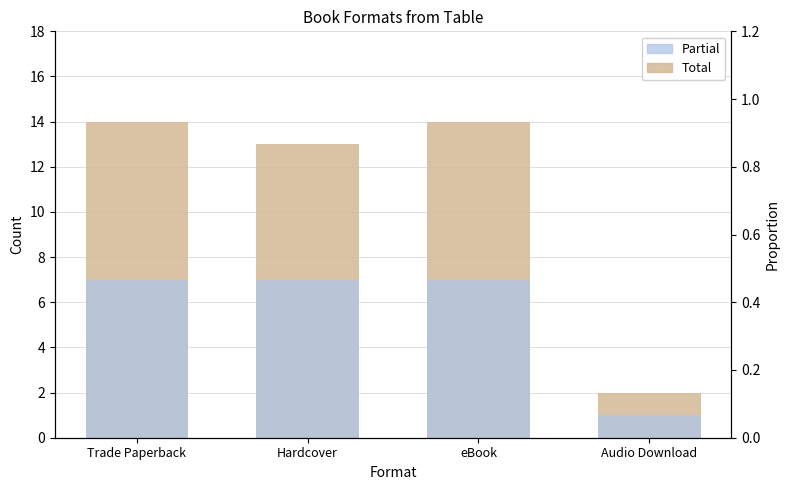

What is the value of the Partial bar at the 3rd from the left?

7